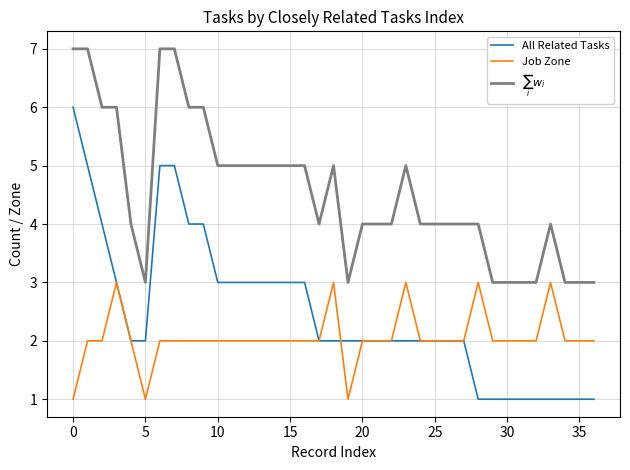

Which series has the widest spread of values?

All Related Tasks